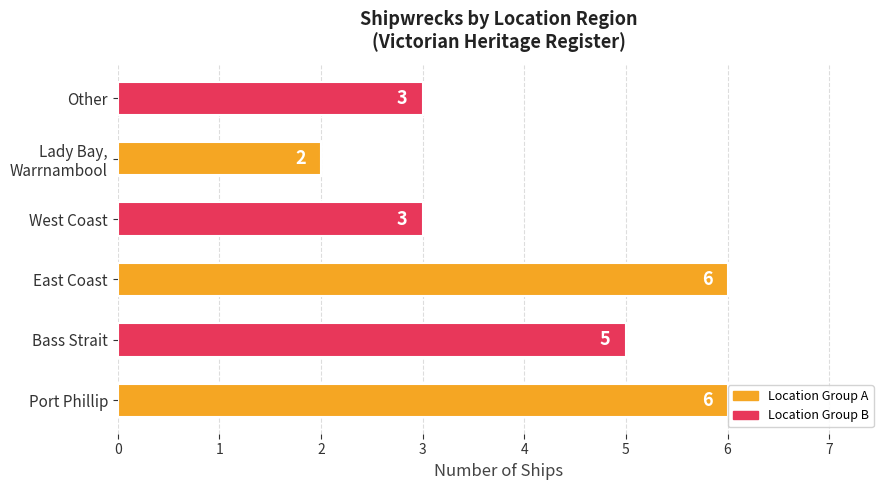

Reading bottom to top, what are all the values shown in this chart?

6	5	6	3	2	3